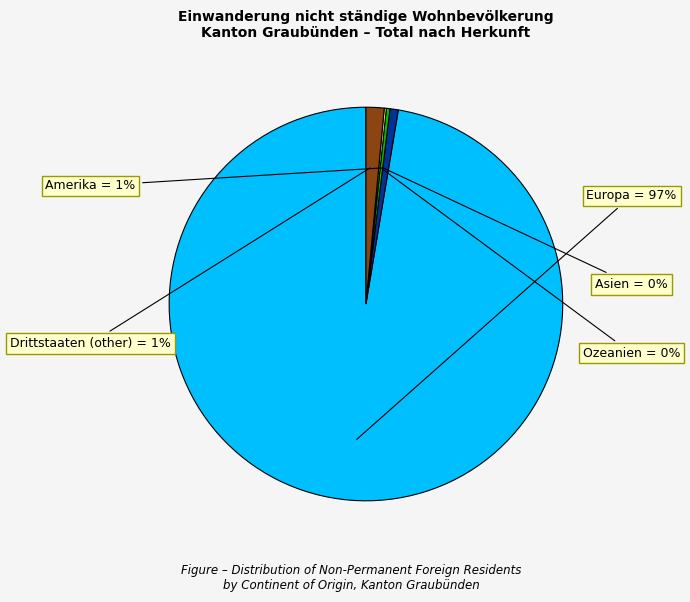

To the nearest percent, what is the average slice percentage?

20%